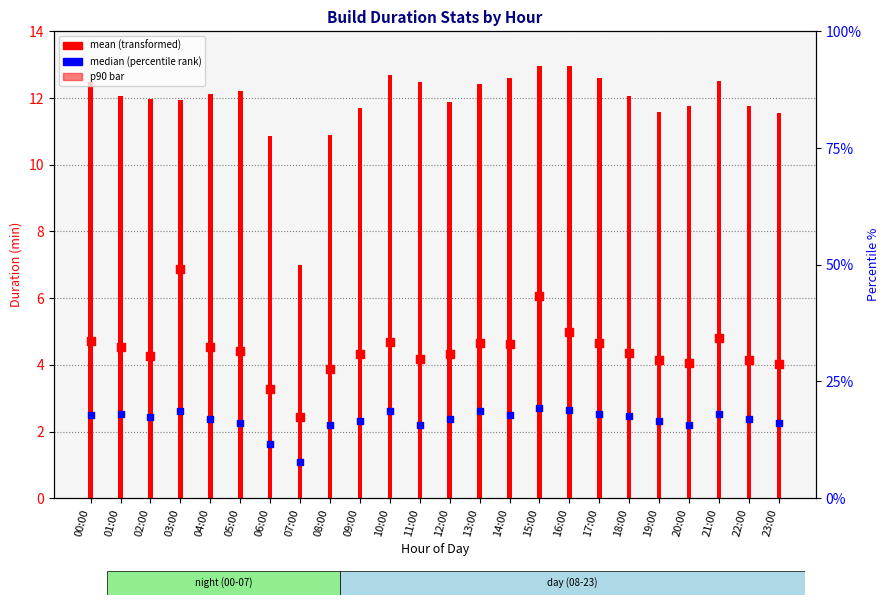

Which series has the widest spread of Y values?

mean